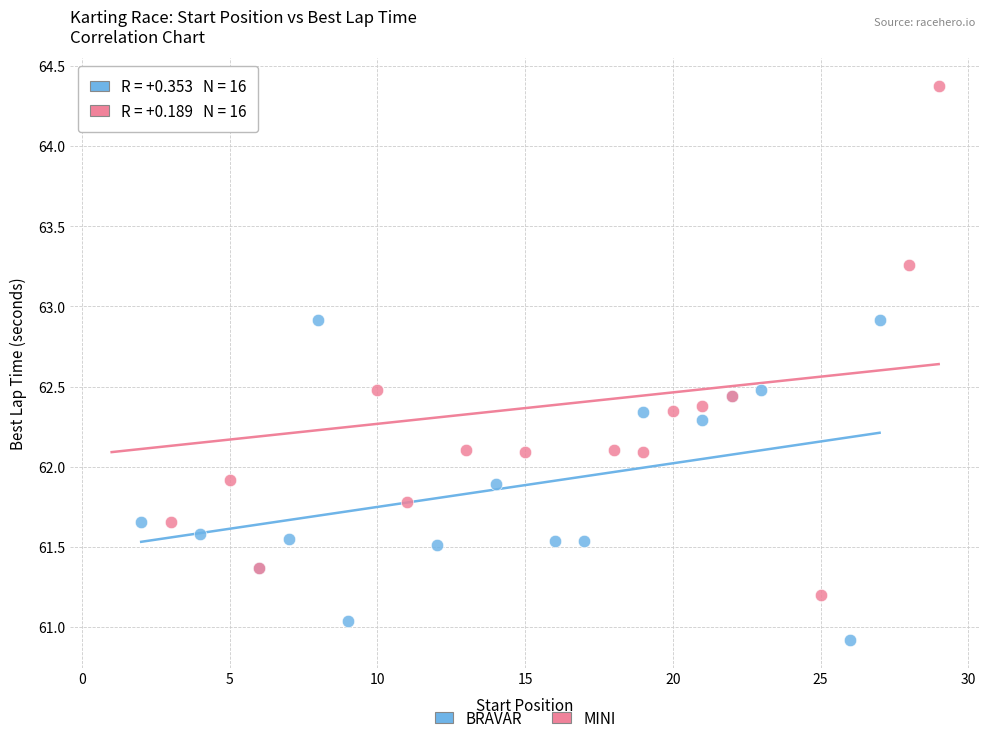

Which series contains the lowest Y value?

BRAVAR